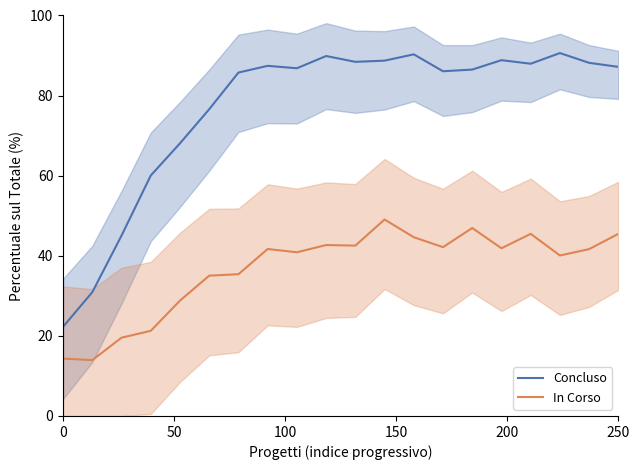

List the series in order of their peak value, highest first.

Concluso, In Corso